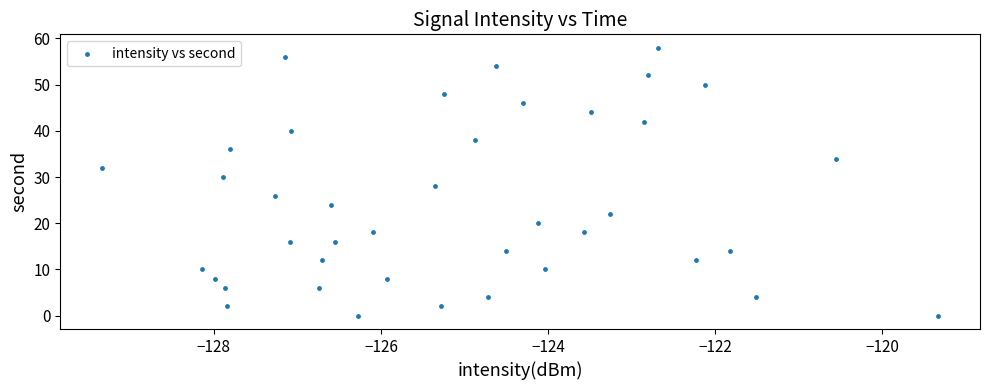

What is the range of Y values (max minus min)?

58